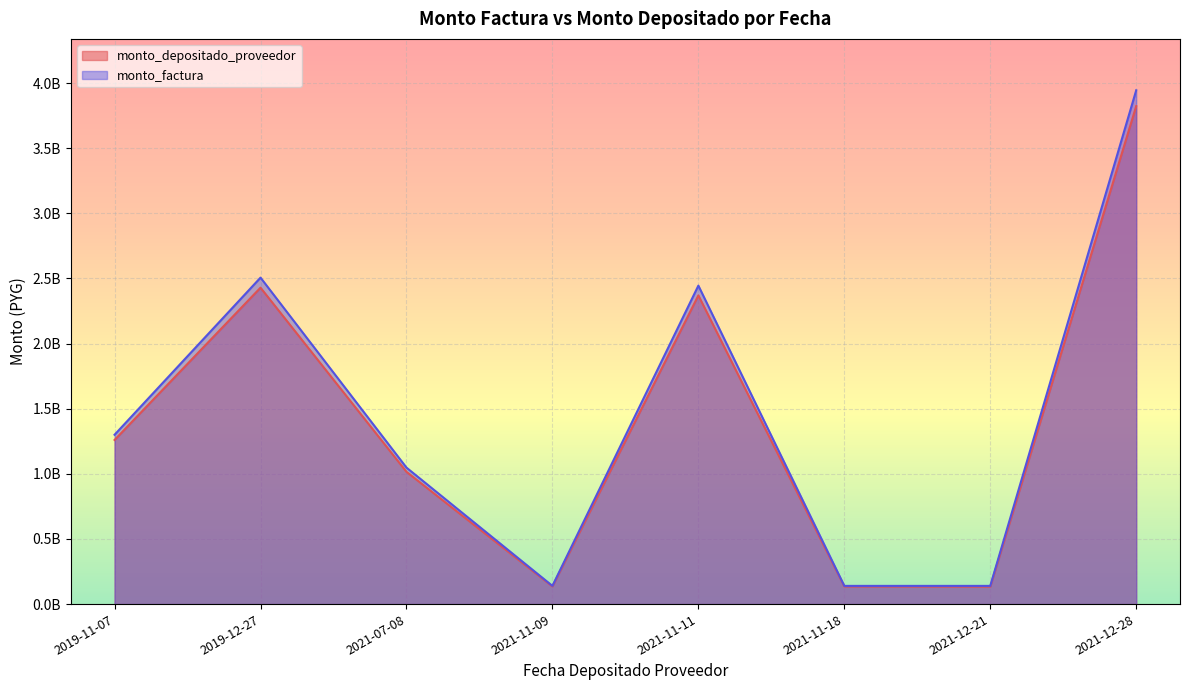

What value does the monto_depositado_proveedor series have at 2021-11-09?

135405769